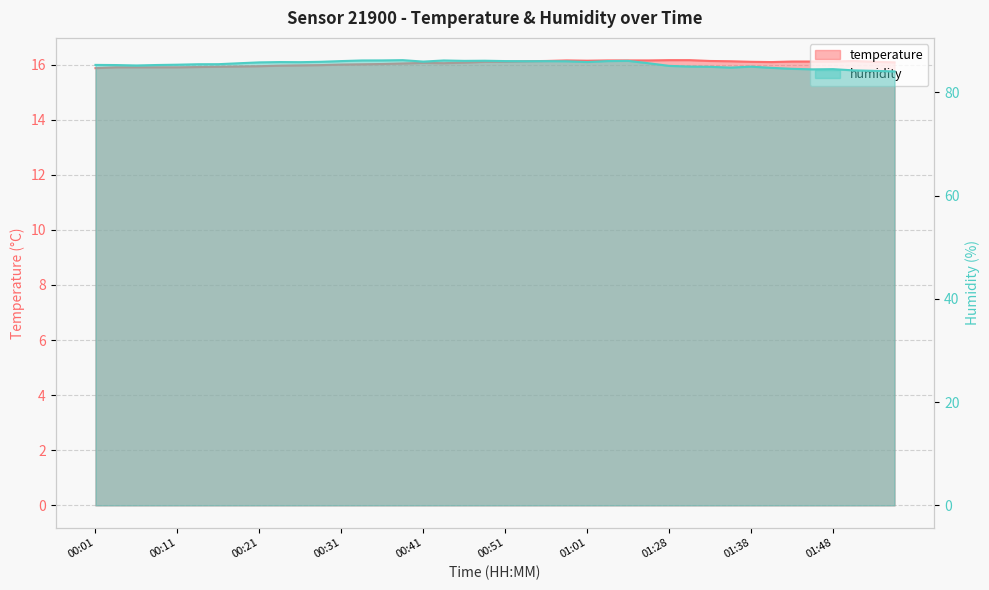

What is the sum of the humidity values at 00:54 and 01:10?

172.1